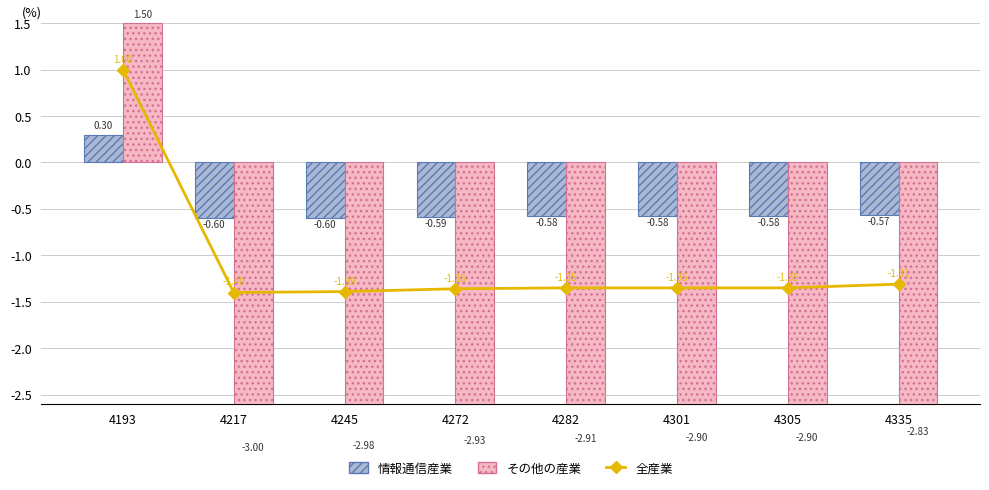

What is the difference between the maximum and minimum values in the その他の産業 series?

4.5